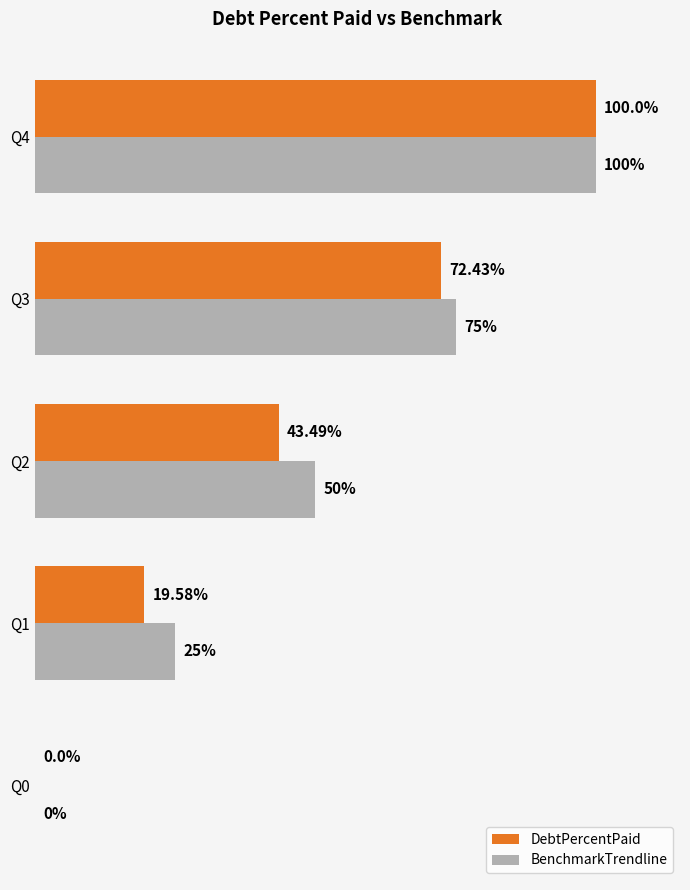

At which category is the sum across all series the highest?

Q4